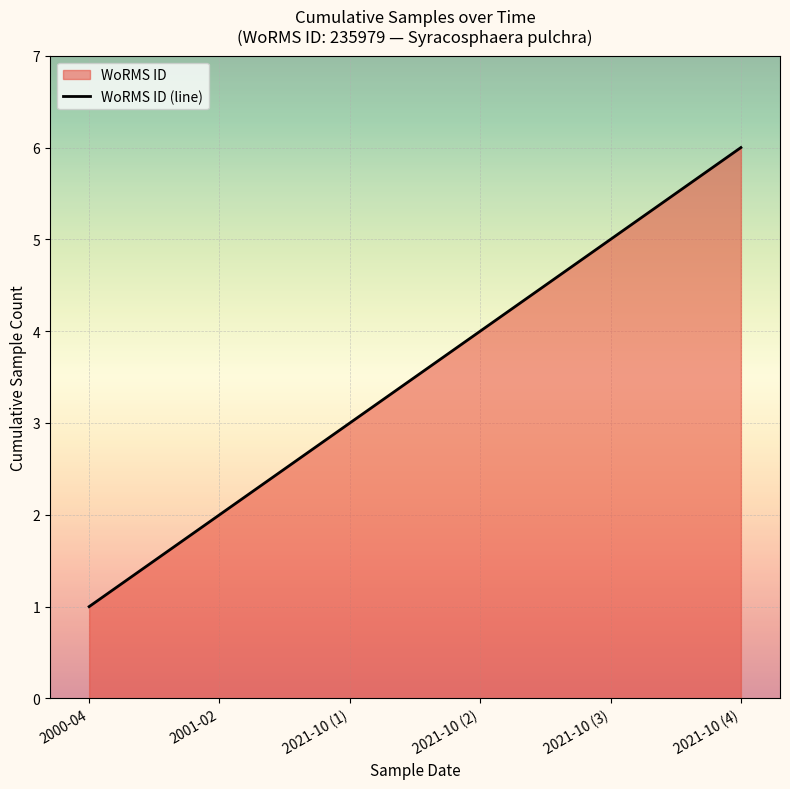

Reading left to right, transcribe all the data shown in this chart.

1	2	3	4	5	6